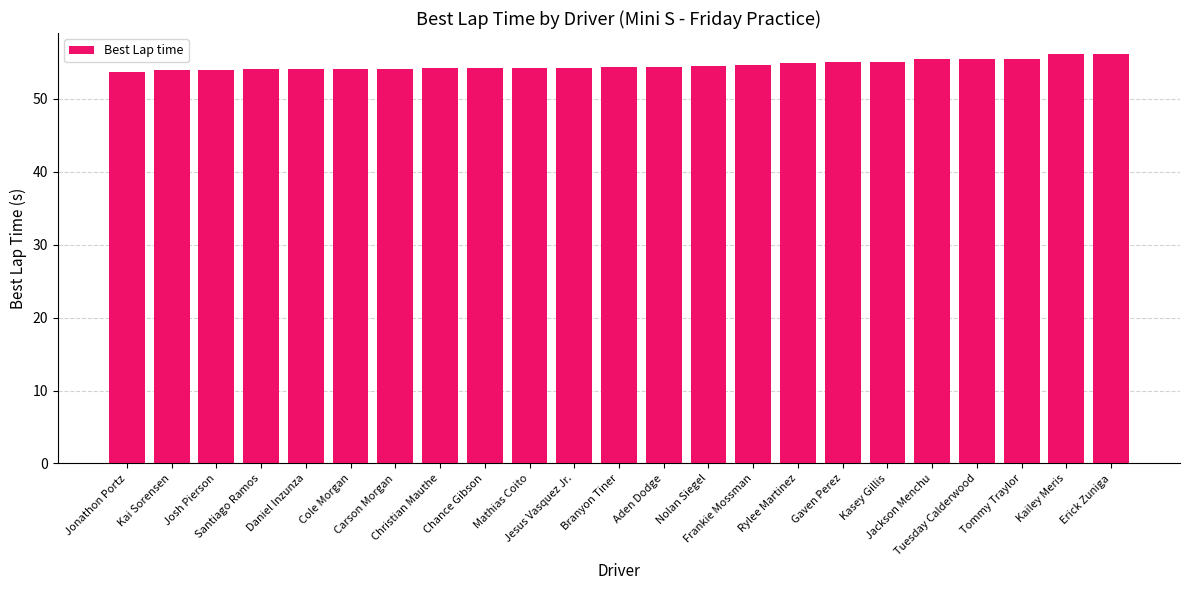

What is the smallest value displayed?

53.7